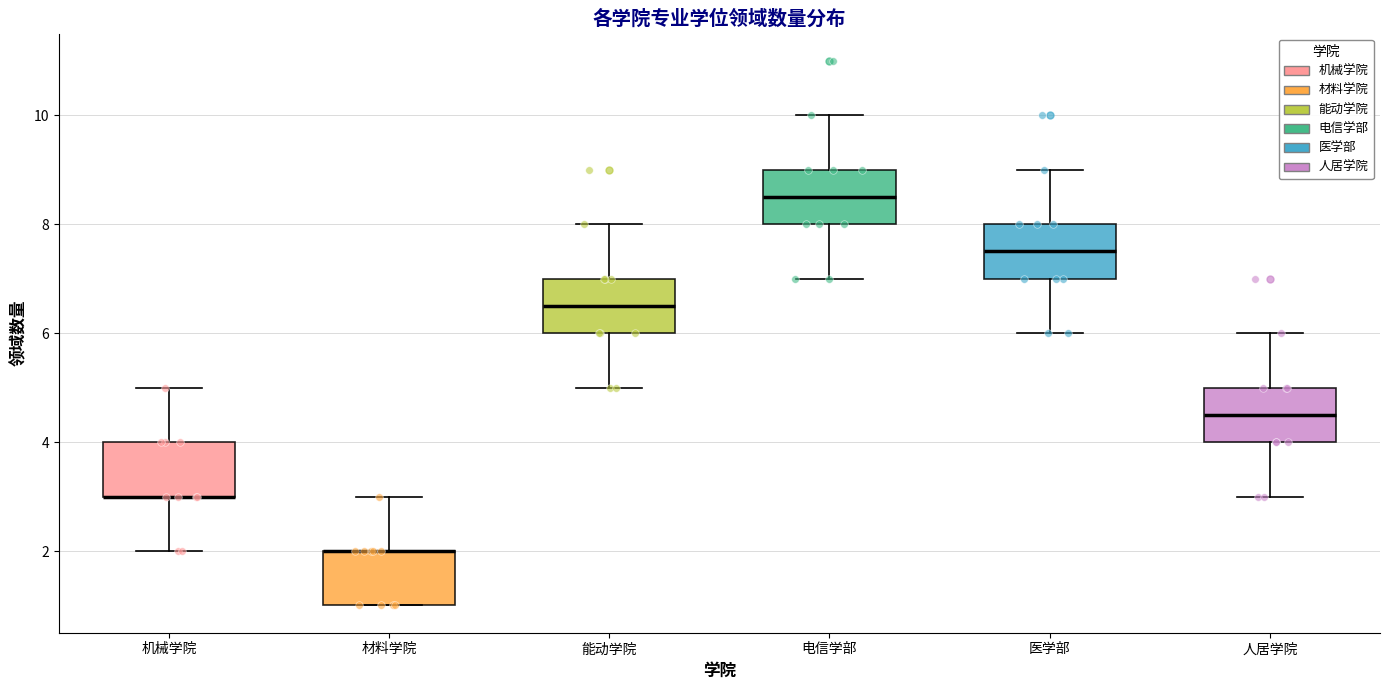

Reading left to right, read every box against the y-axis: the position of its median line, the range the box covers, and the ends of its whiskers. The values are not printed on the chart, so give them approximately, as read against the axis.

机械学院: median 3.0 (drawn on the box's lower edge), box 3.0 to 4.0, whiskers 2.0 to 5.0
材料学院: median 2.0 (drawn on the box's upper edge), box 1.0 to 2.0, whiskers 1.0 to 3.0
能动学院: median 6.6, box 6.0 to 7.0, whiskers 5.0 to 8.0
电信学部: median 8.6, box 8.0 to 9.0, whiskers 7.0 to 10.0
医学部: median 7.6, box 7.0 to 8.0, whiskers 6.0 to 9.0
人居学院: median 4.6, box 4.0 to 5.0, whiskers 3.0 to 6.0